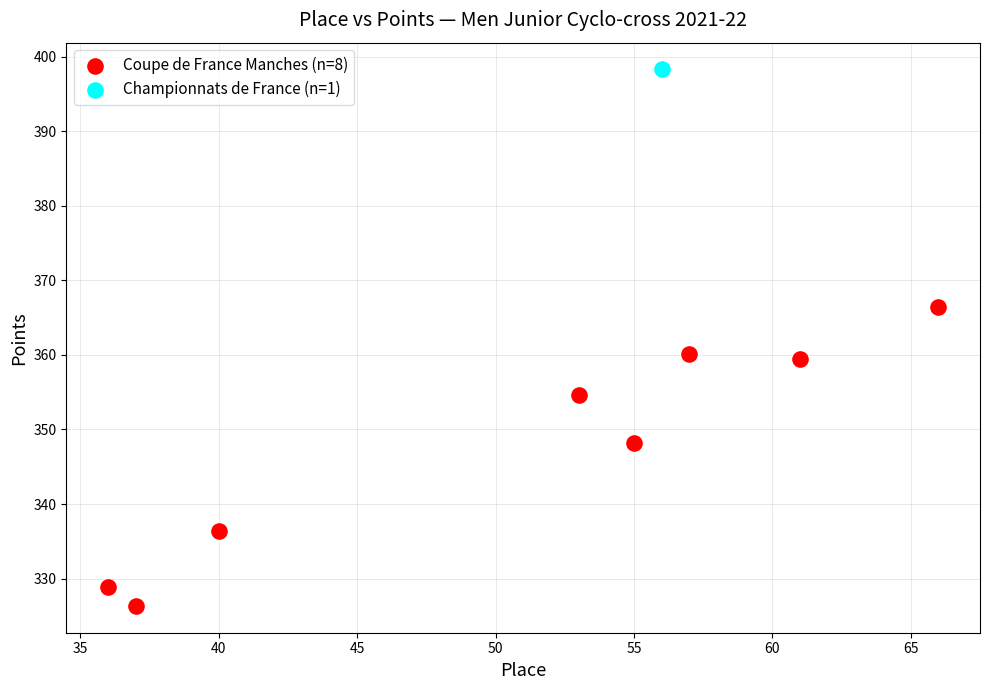

What are all the series names shown in the legend?

Coupe de France Manches (n=8), Championnats de France (n=1)